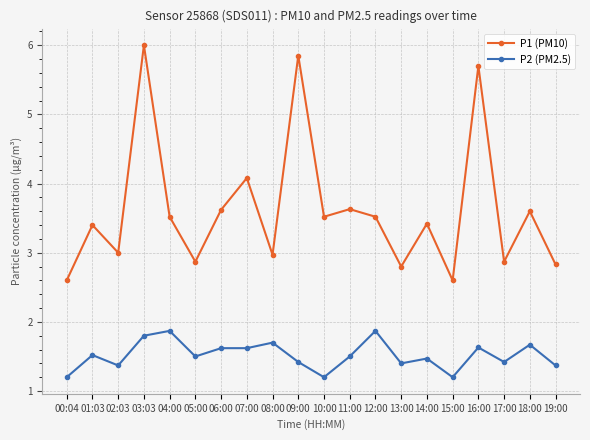

Where is the first local minimum for P1 (PM10)?

02:03